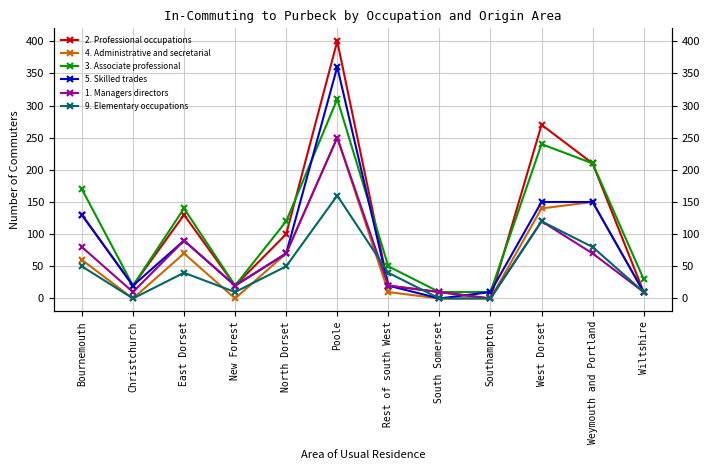

What is the label of the 12th point from the left?

Wiltshire